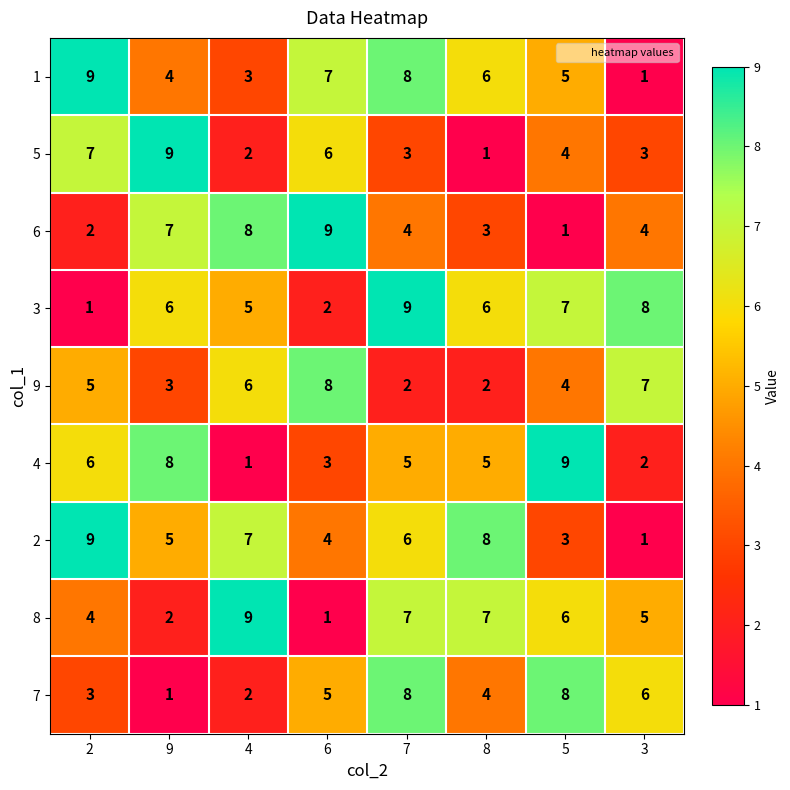

Which series changed the most between 9 and 8?

5